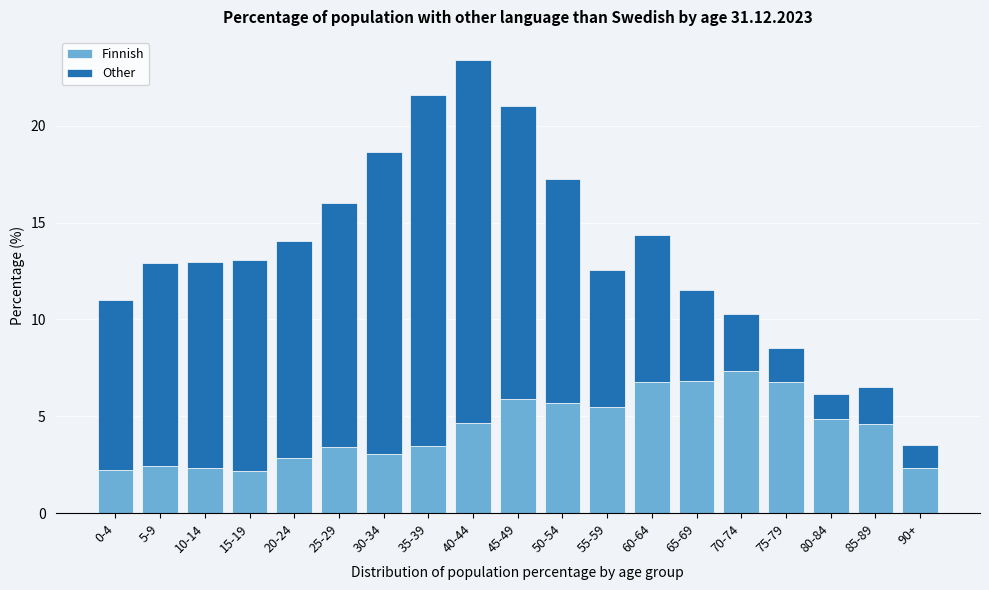

The value of Finnish at 15-19 is 2.2. True or false?

True